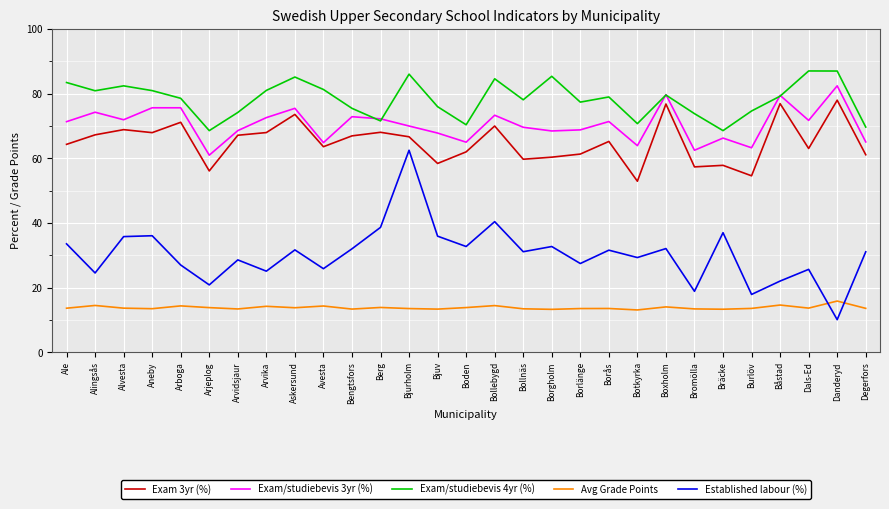

True or false: Exam 3yr (%) and Exam/studiebevis 3yr (%) cross at least once.

False